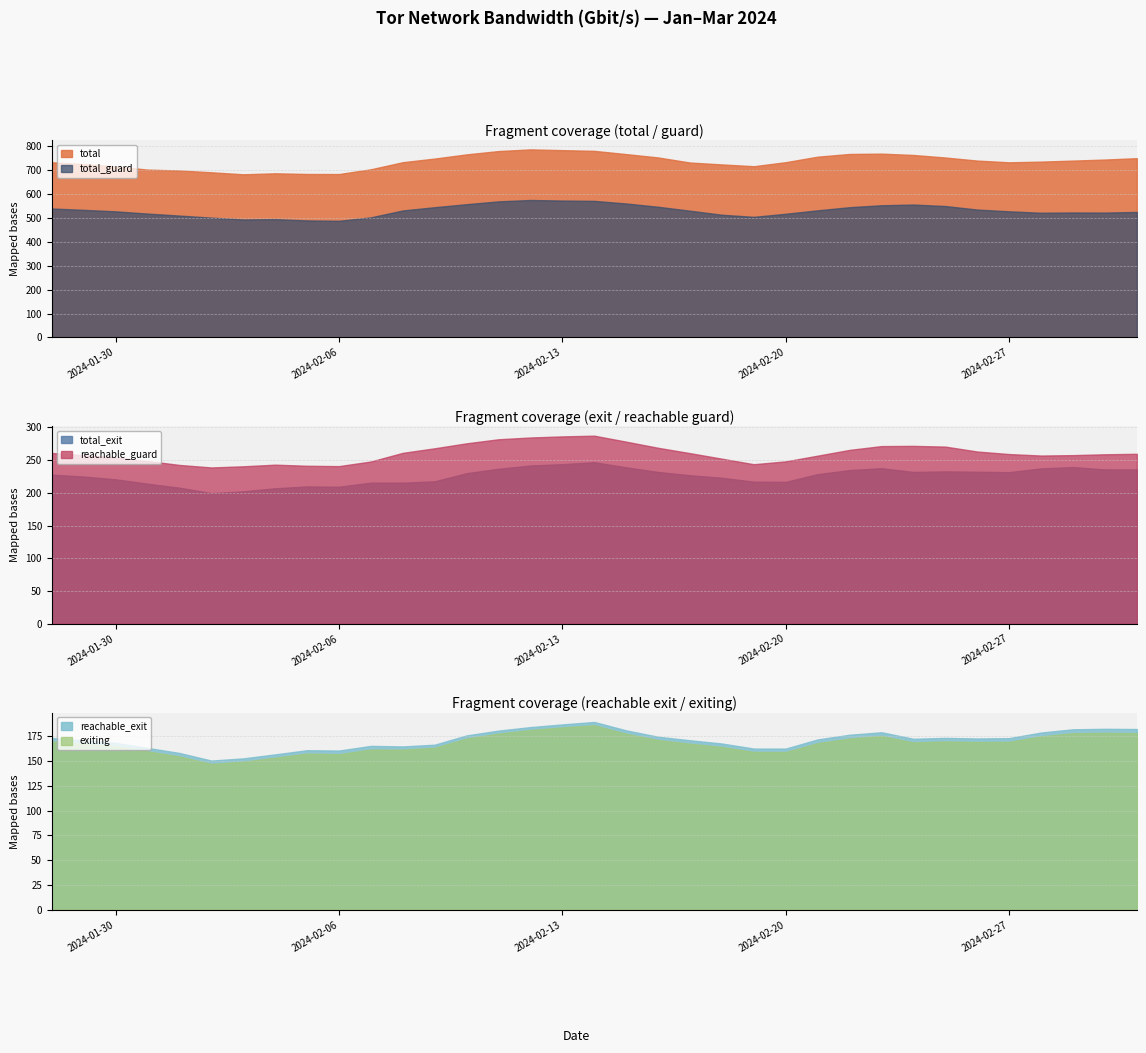

What is the sum of all exiting values?

5863.6